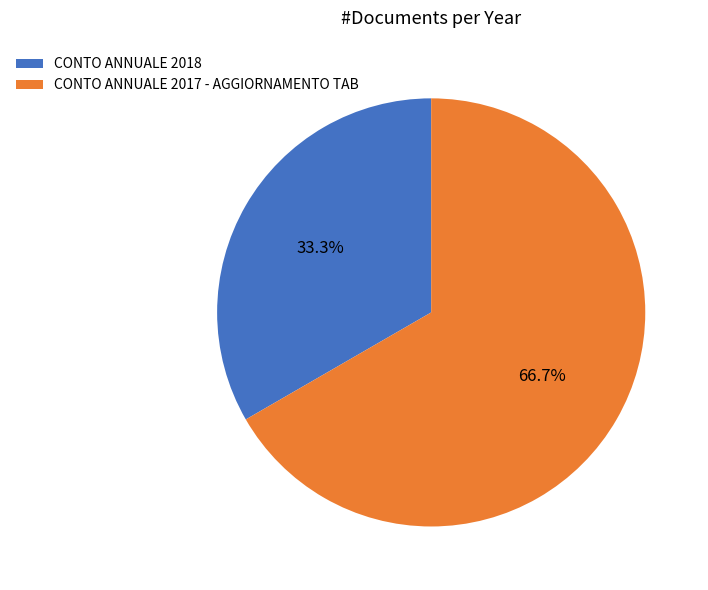

What is the ratio of the value at CONTO ANNUALE 2018 to the value at CONTO ANNUALE 2017 - AGGIORNAMENTO TAB?

0.5